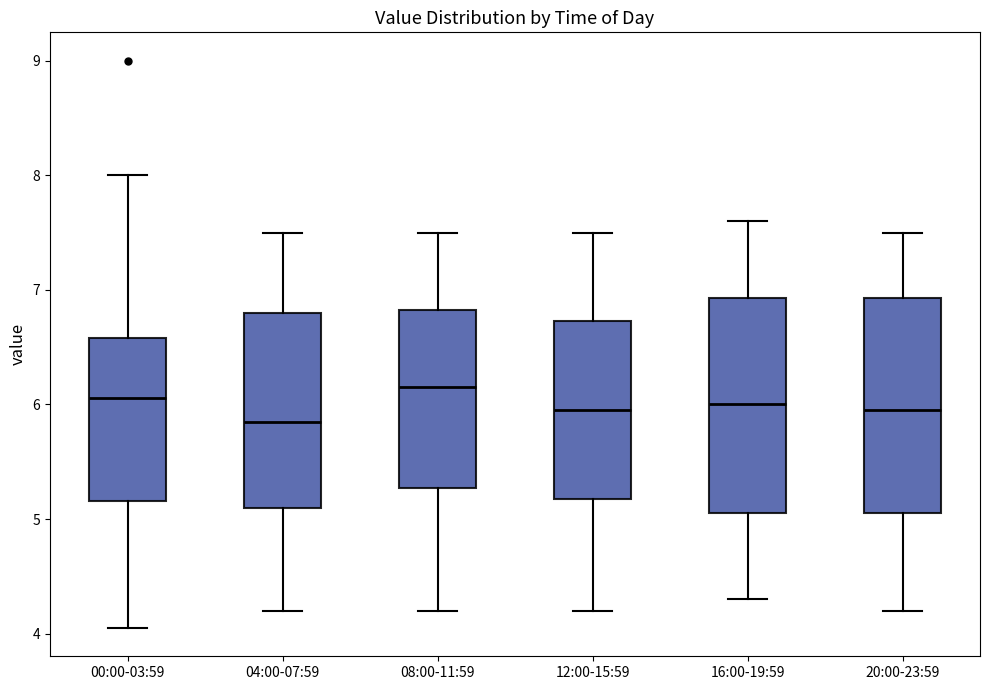

Where does the lower whisker of the box for 00:00-03:59 end on the y-axis? The values are not printed on the chart, so give them approximately, as read against the axis.

4.1